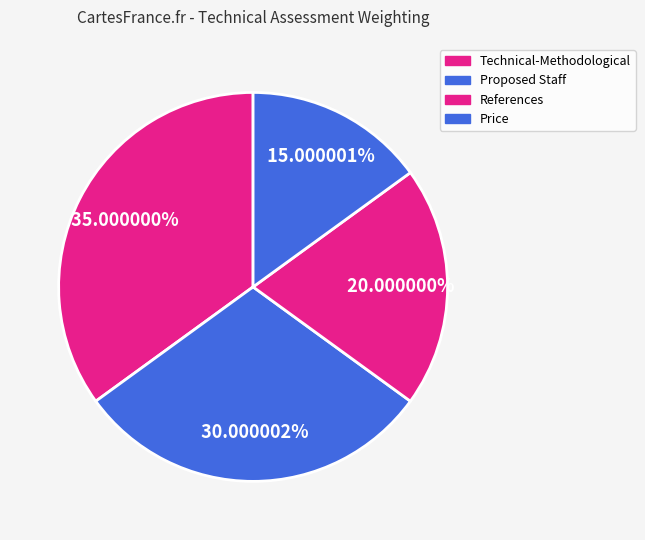

How many slices are in this pie chart?

4